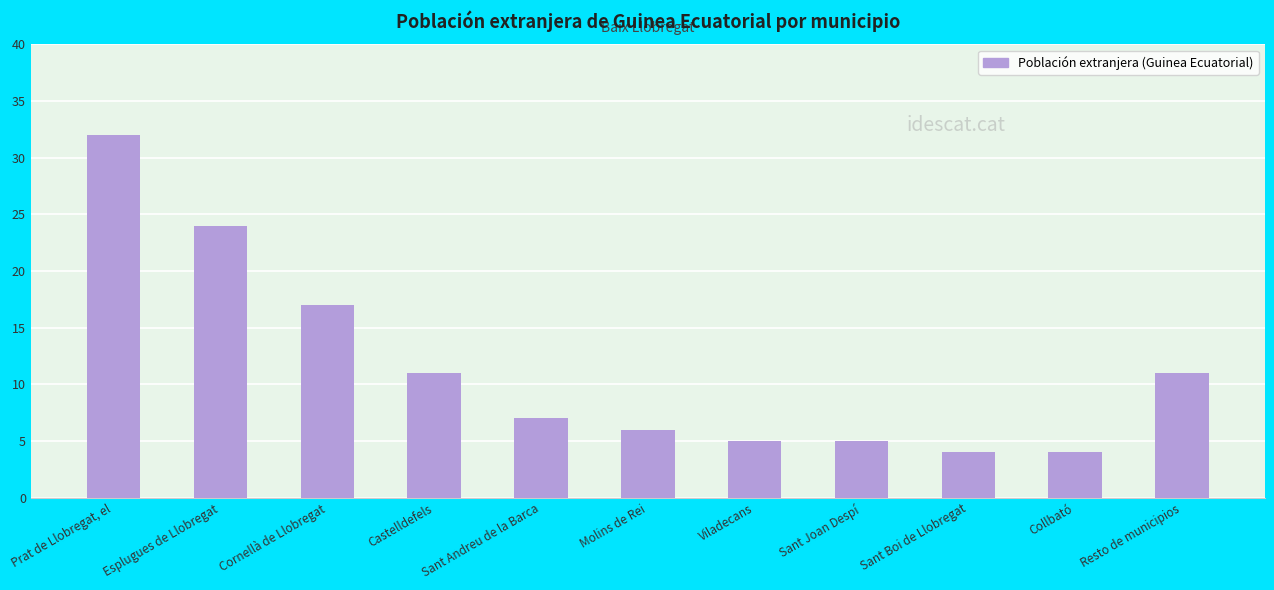

Which category has the highest value across all series?

Prat de Llobregat, el